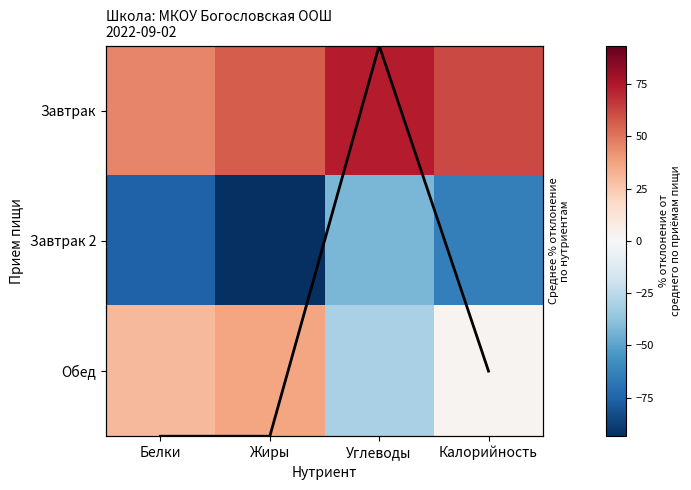

What is the minimum value for Среднее по приёмам пищи?

-0.5